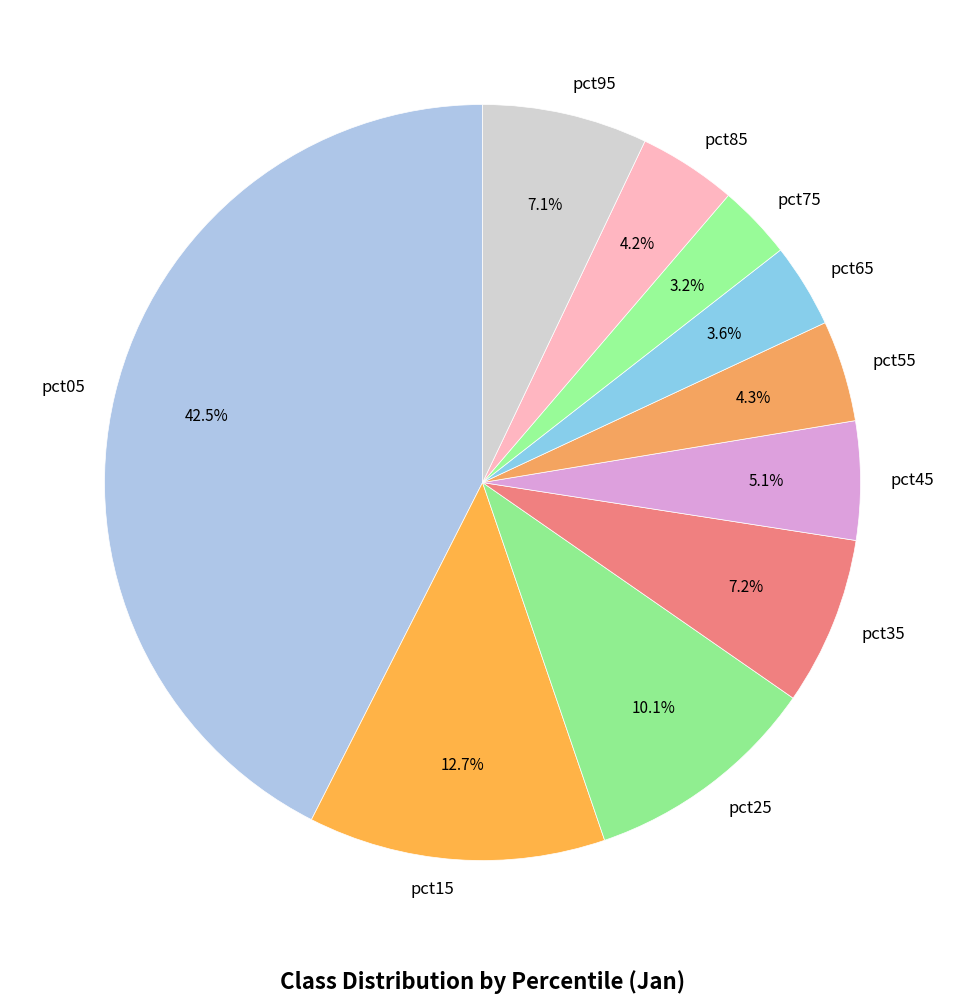

What percentage do pct65 and pct15 together represent?

16.3%